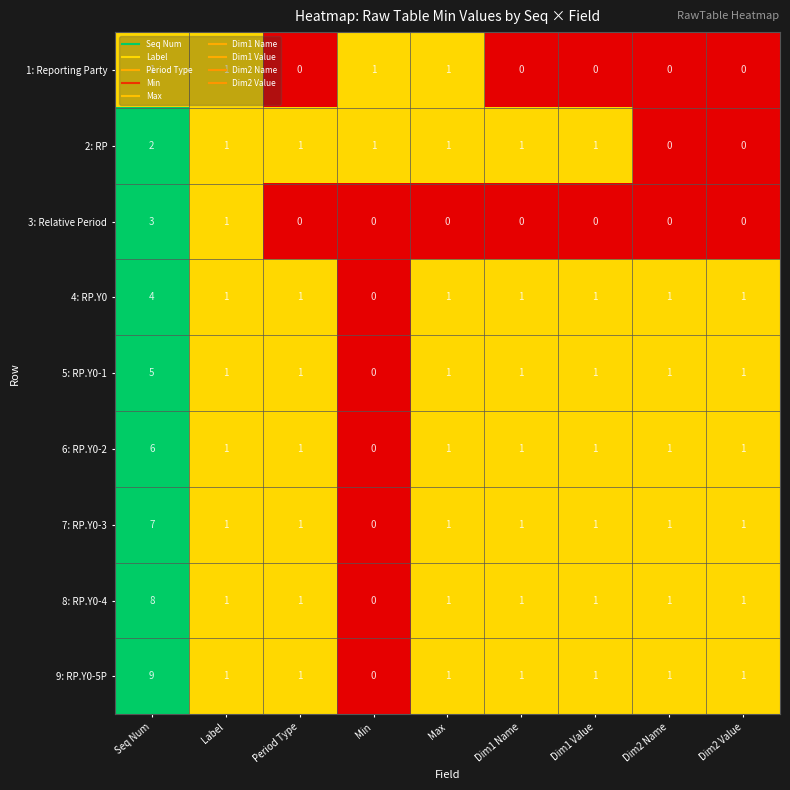

What is the total value across all series at Seq Num?

45